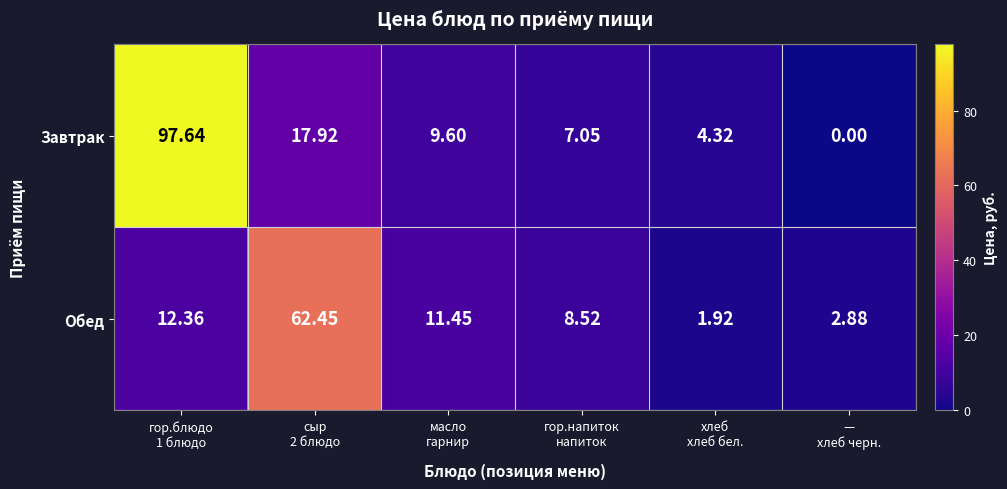

Which series has the widest spread of values?

Завтрак